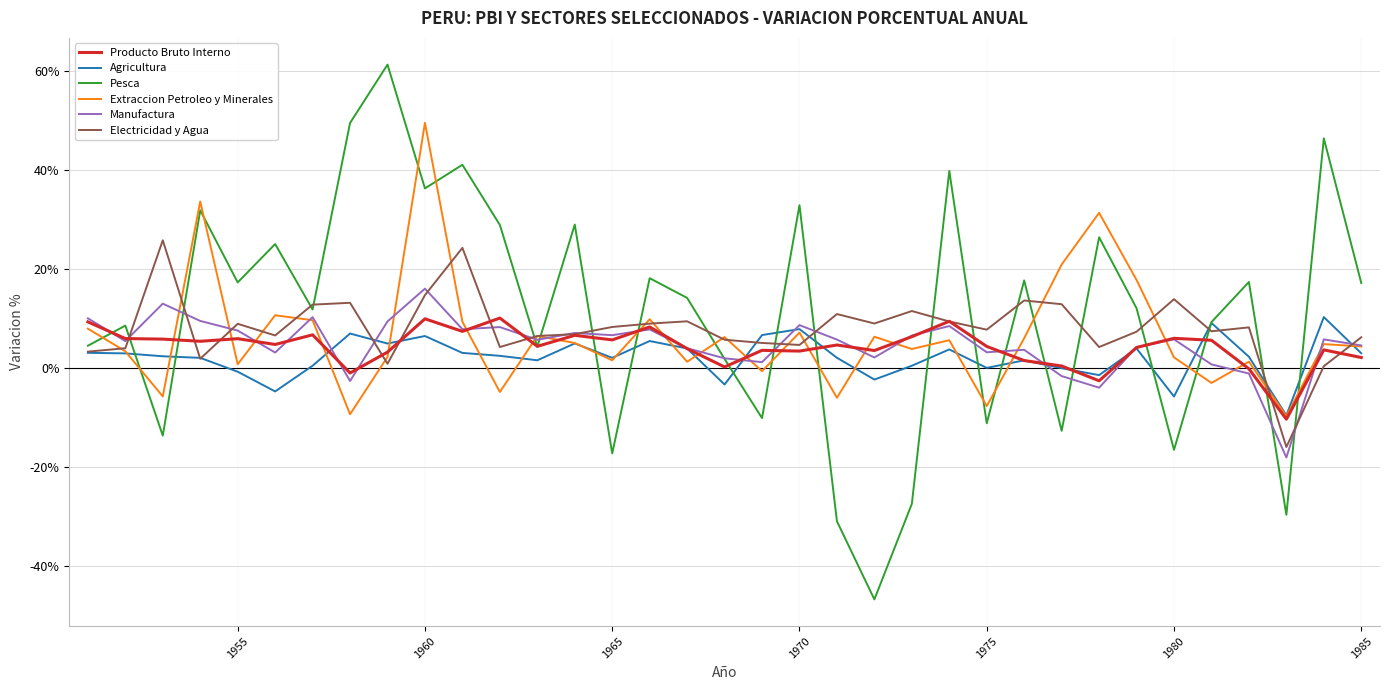

Which series has the widest spread of values?

Pesca